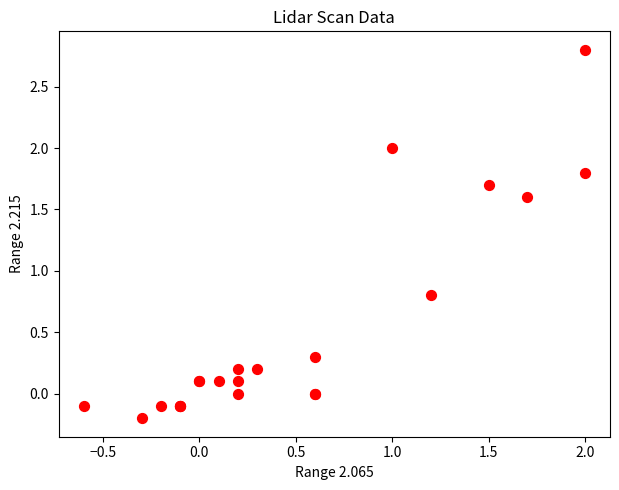

What Y value in the scatter plot is closest to 1?

0.8